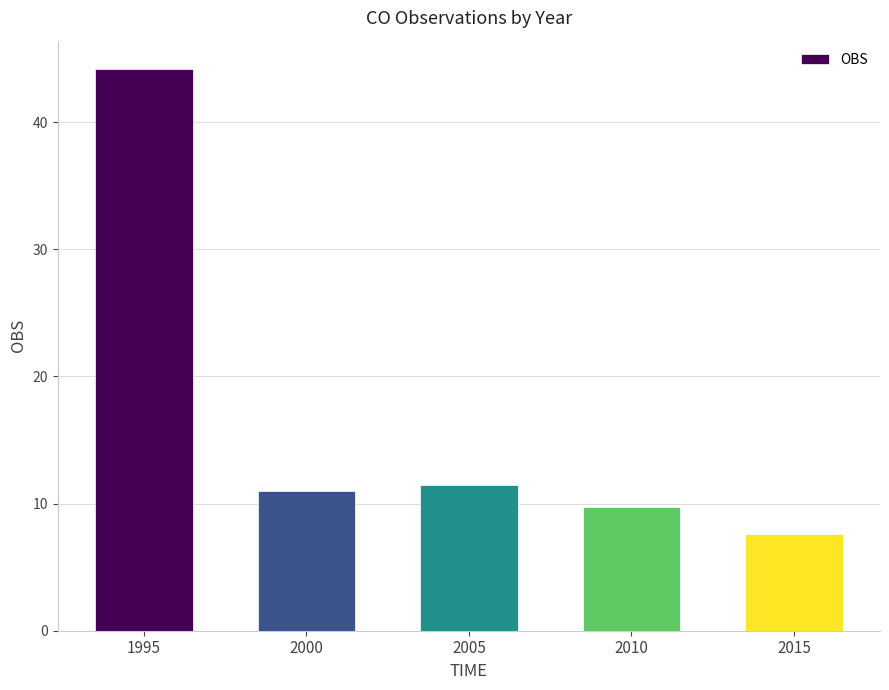

Does the chart contain any negative values?

No